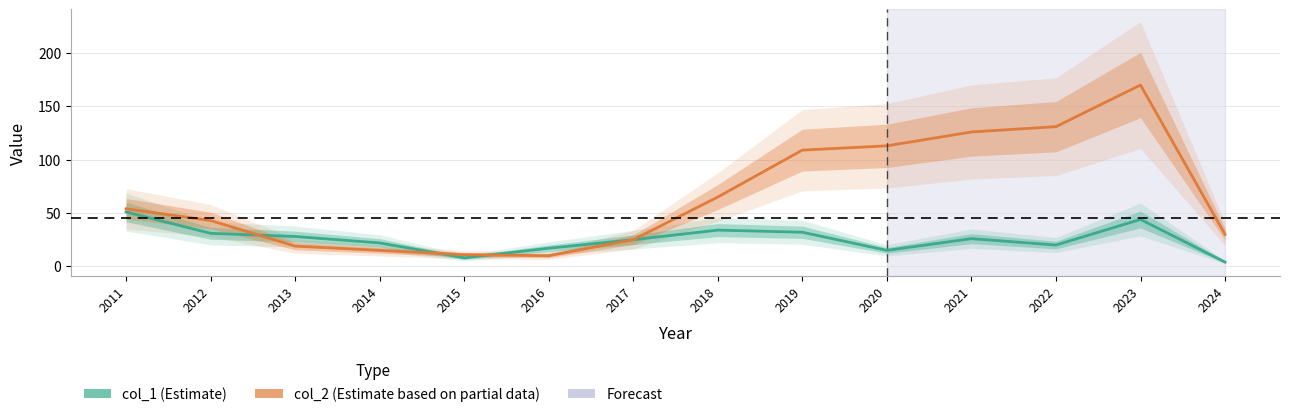

Which label corresponds to the smallest value in the chart?

2024